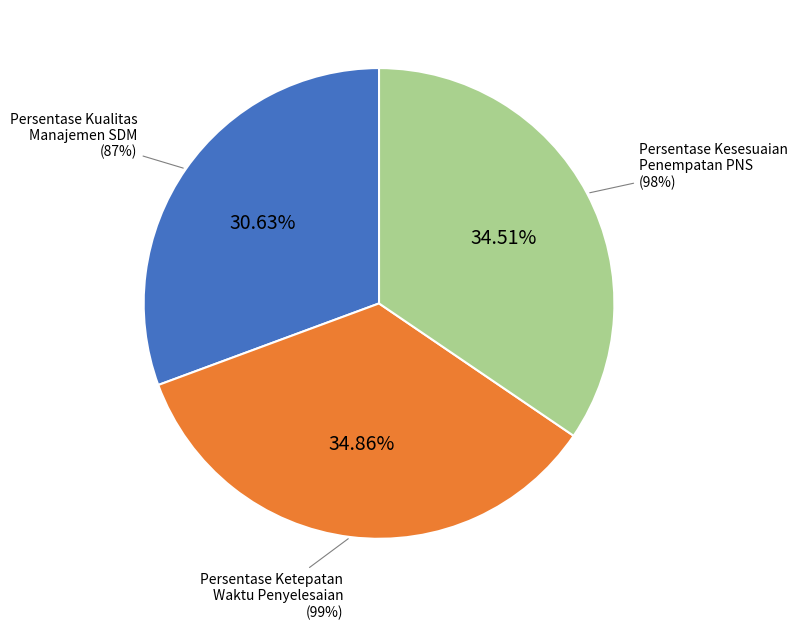

Is there any slice that represents more than half of the pie?

No